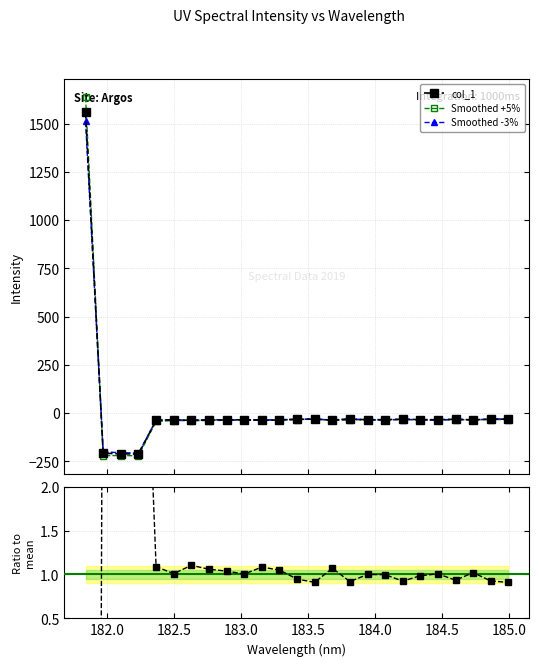

In Smoothed +5%, how many points are higher than both neighbors (excluding endpoints)?

6